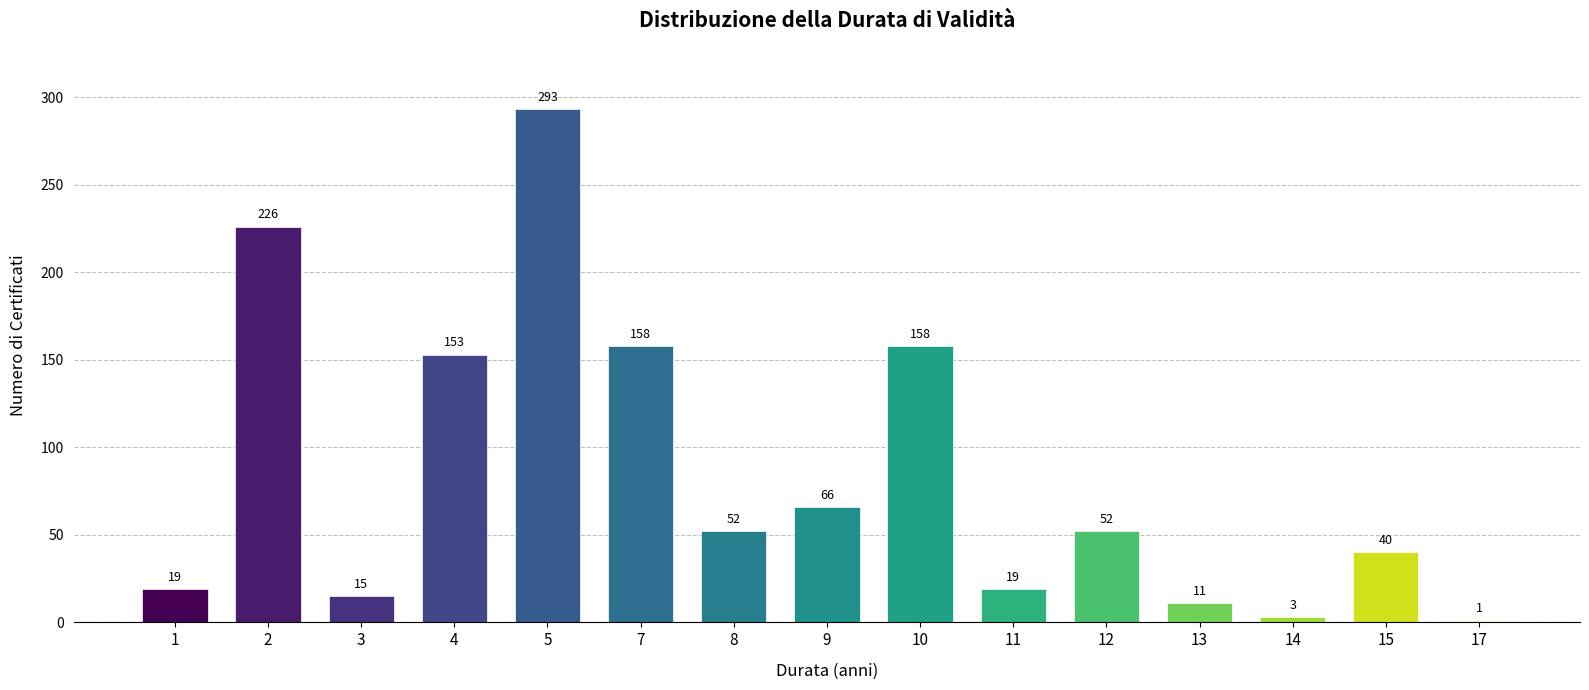

Reading right to left, what are all the values shown in this chart?

17=1	15=40	14=3	13=11	12=52	11=19	10=158	9=66	8=52	7=158	5=293	4=153	3=15	2=226	1=19